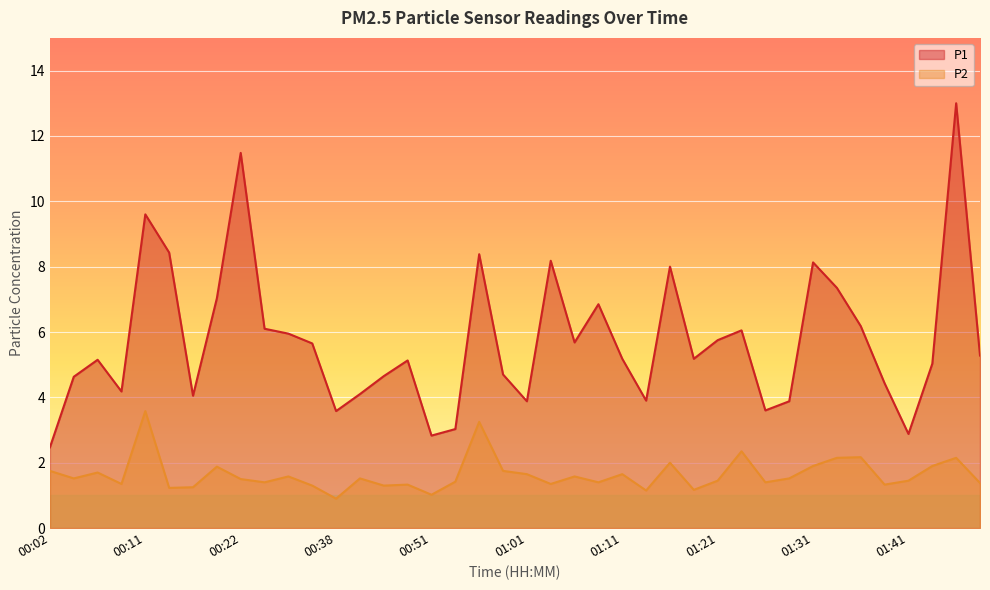

How many interior local peaks does the P1 series have?

11